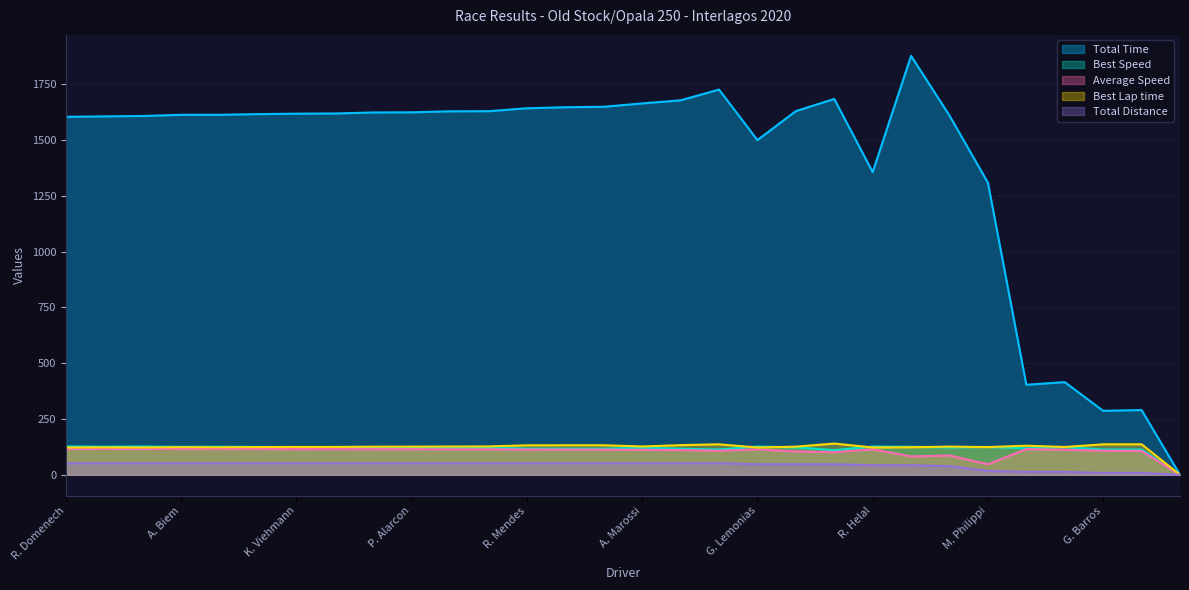

At which label is Total Time closest to 938?

M. Philippi